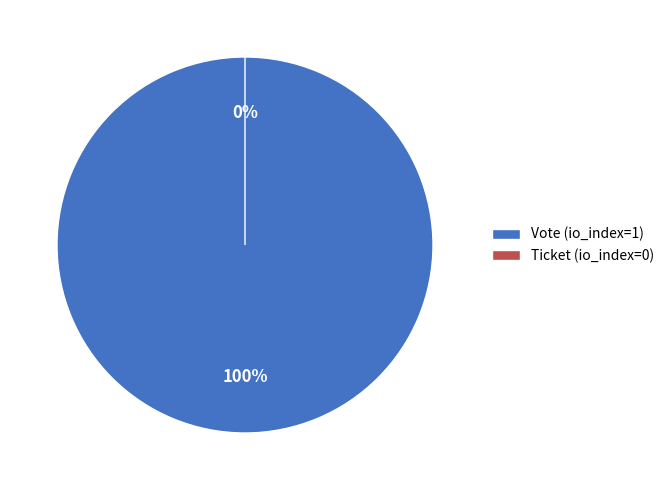

Between Vote (io_index=1) and Ticket (io_index=0), which is larger?

Vote (io_index=1)